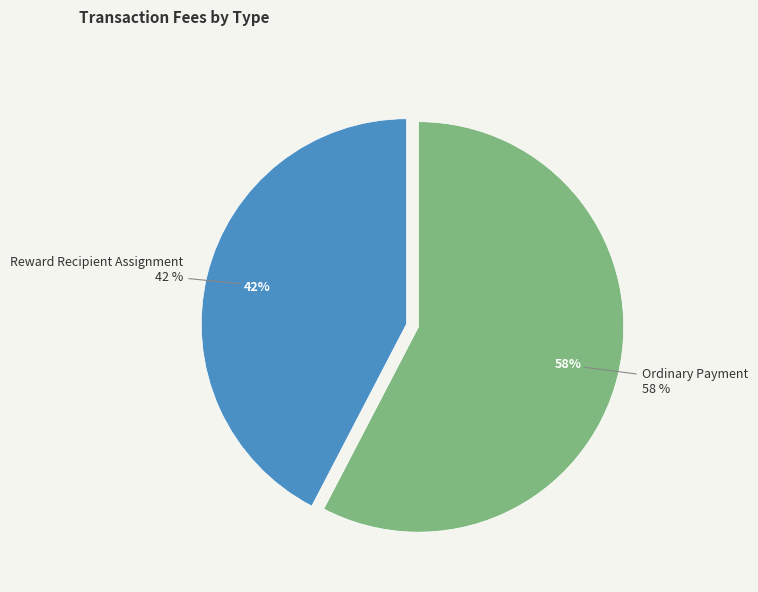

Does any single category account for the majority?

Yes